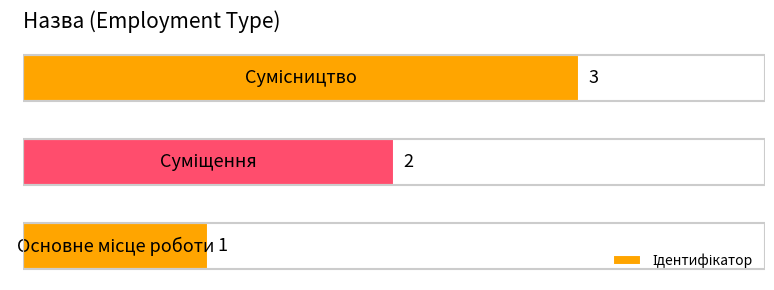

Does the chart contain any negative values?

No